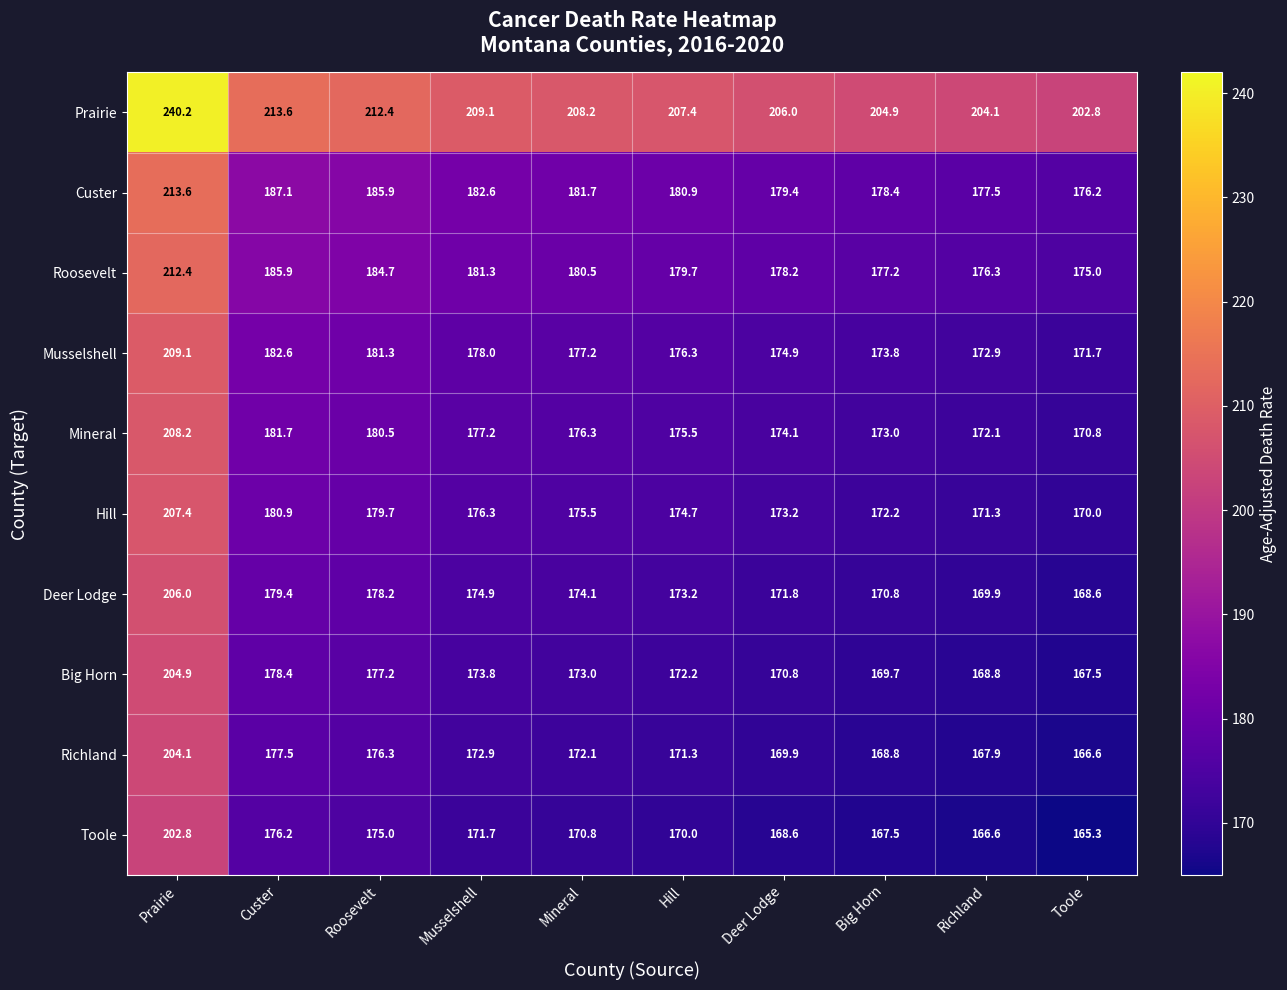

Is it true that Big Horn equals 168.8 at Richland?

True